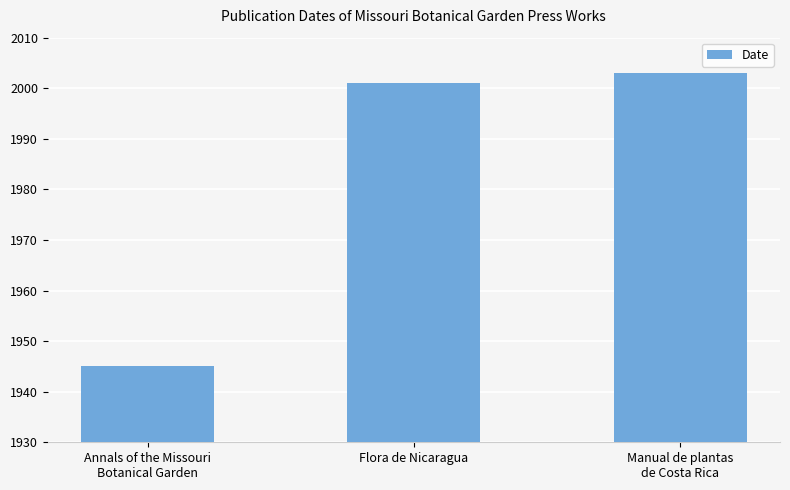

What is the difference between the values at Manual de plantas
de Costa Rica and Flora de Nicaragua?

2